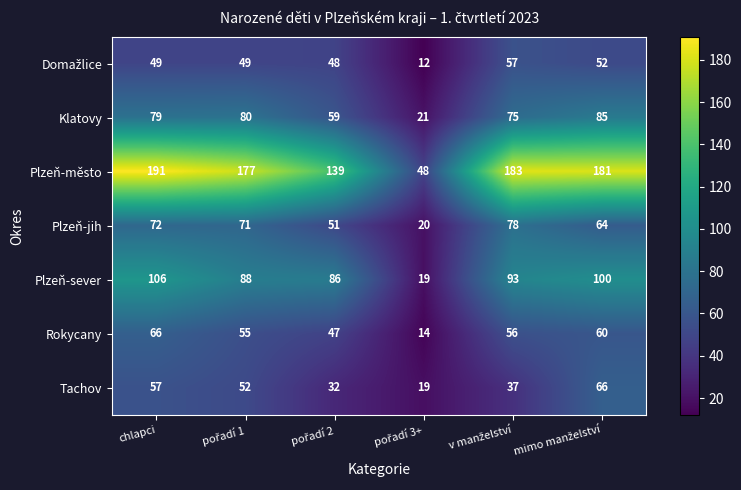

What is the maximum value for Plzeň-sever?

106